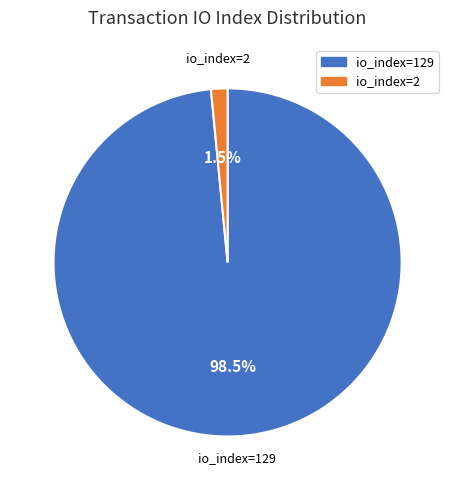

Which category accounts for the majority?

io_index=129